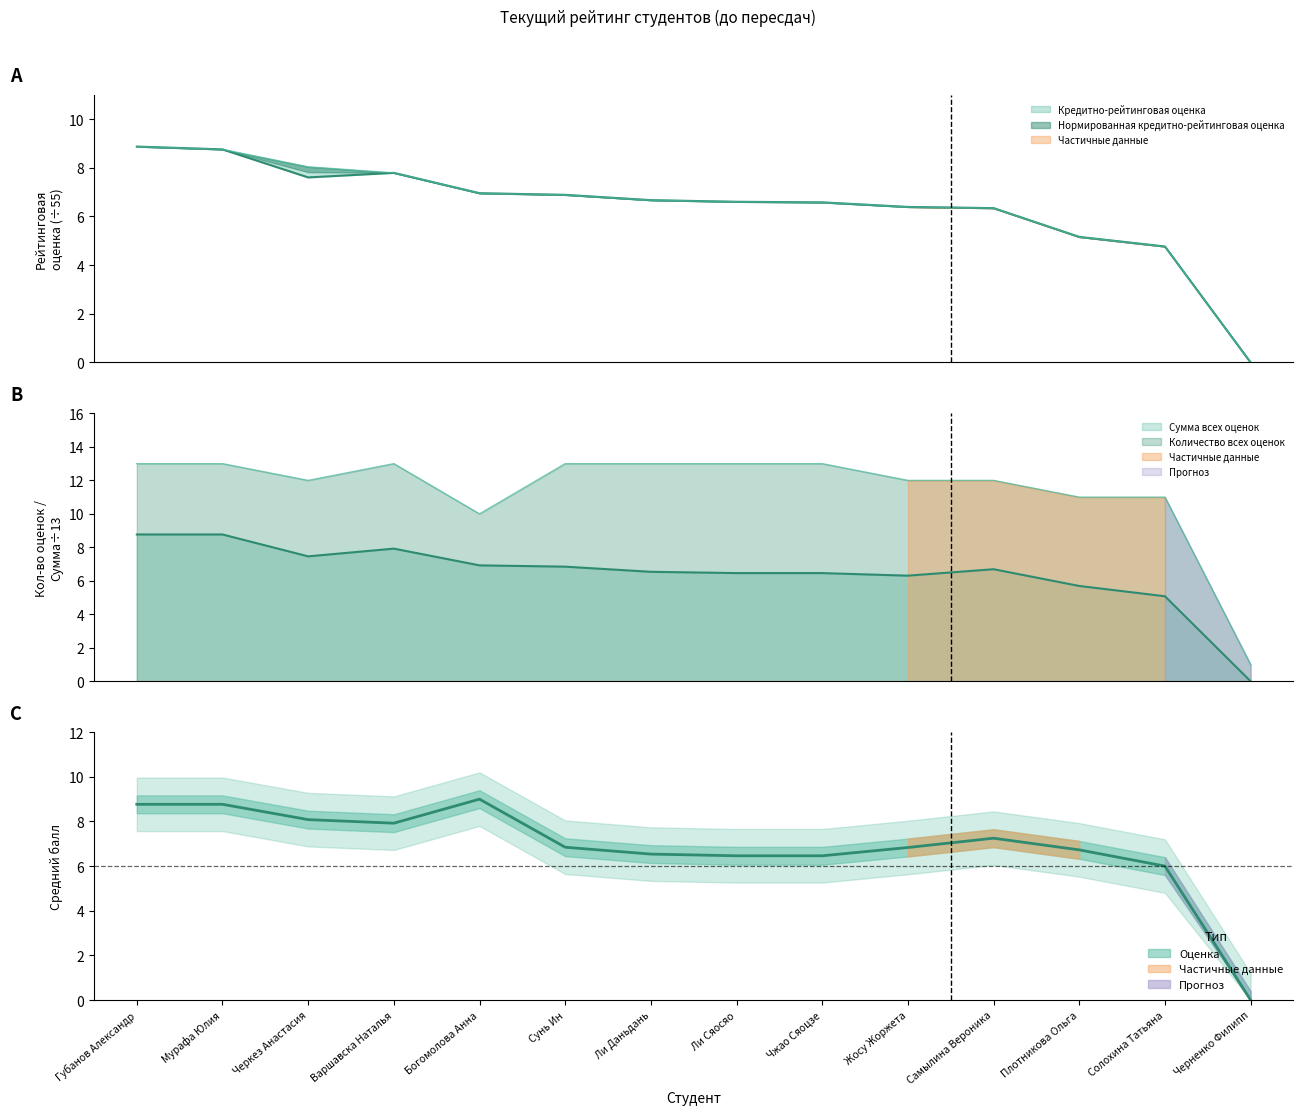

Is it true that the value at Чжао Сяоцзе is 6.5?

True